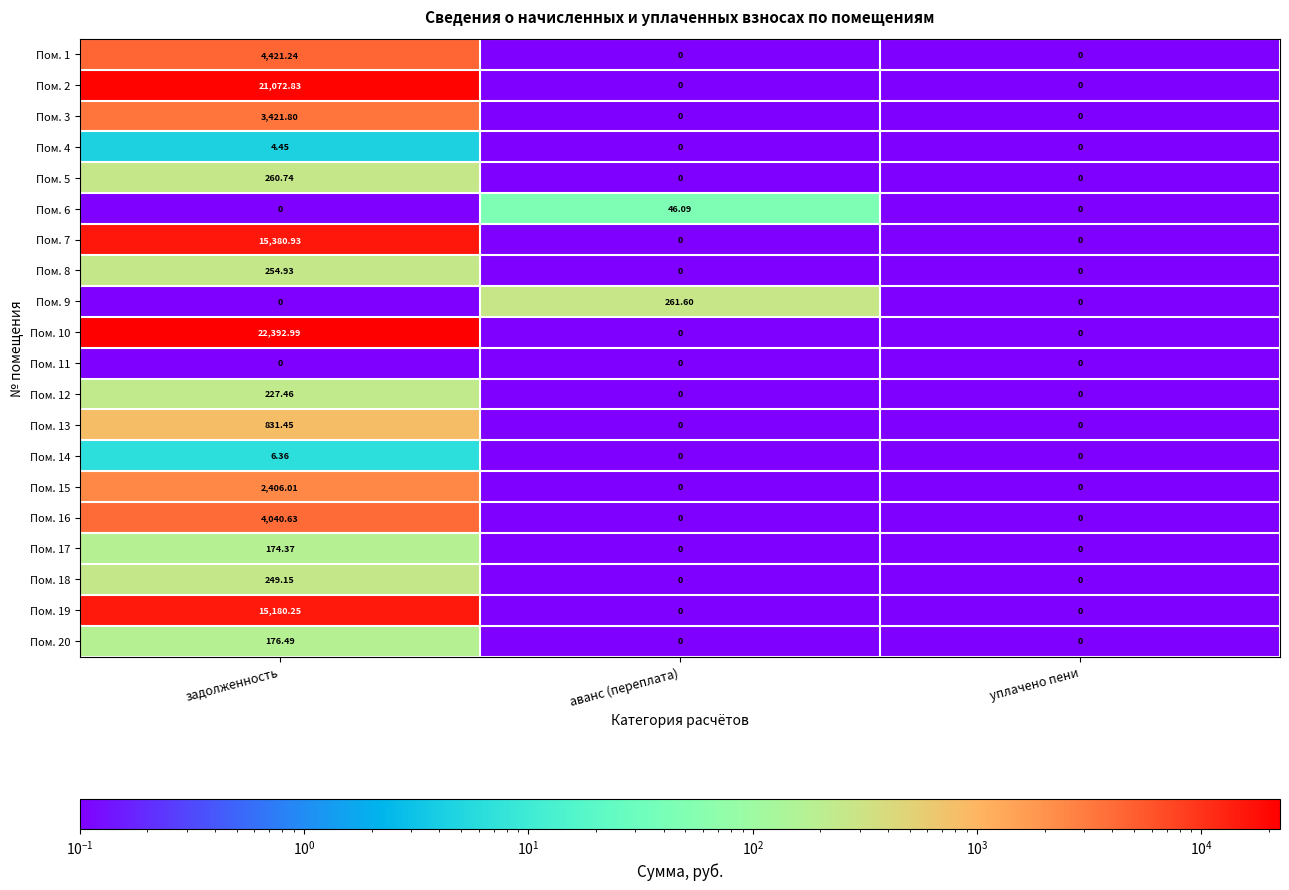

At which category is the sum across all series the highest?

задолженность